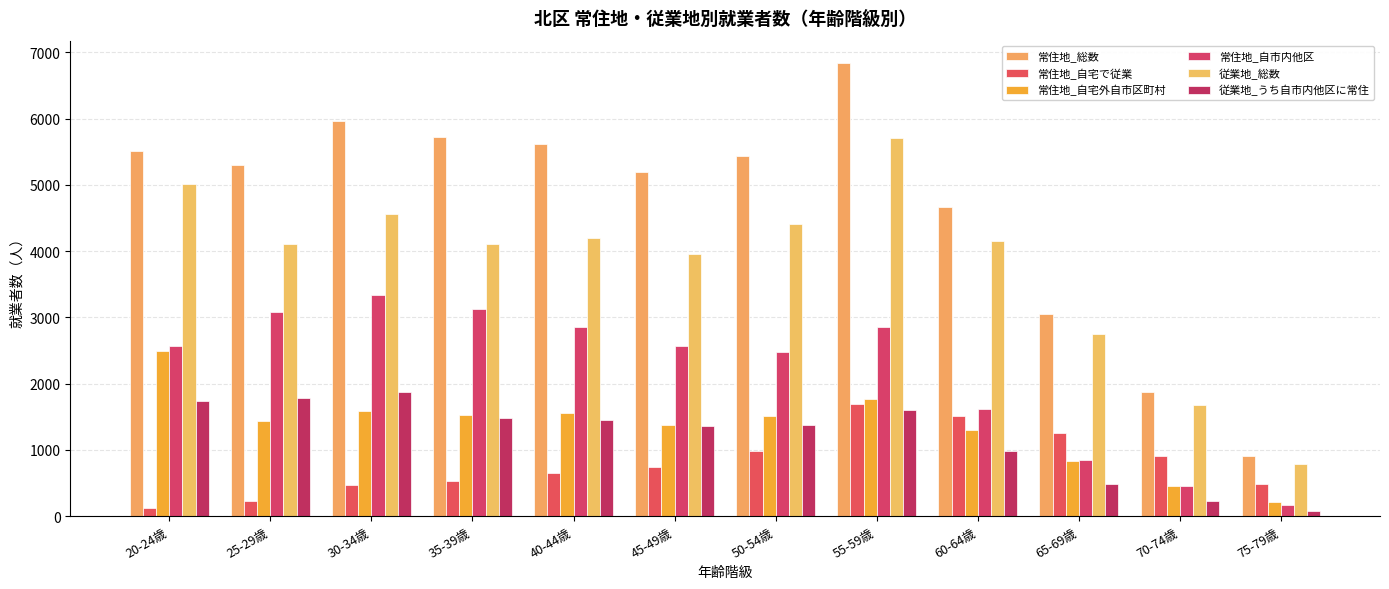

Are the bars grouped side by side (vs. stacked)?

Yes